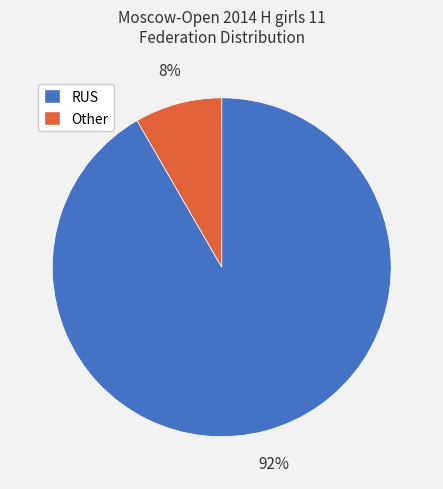

Rank the categories by value from lowest to highest.

Other, RUS